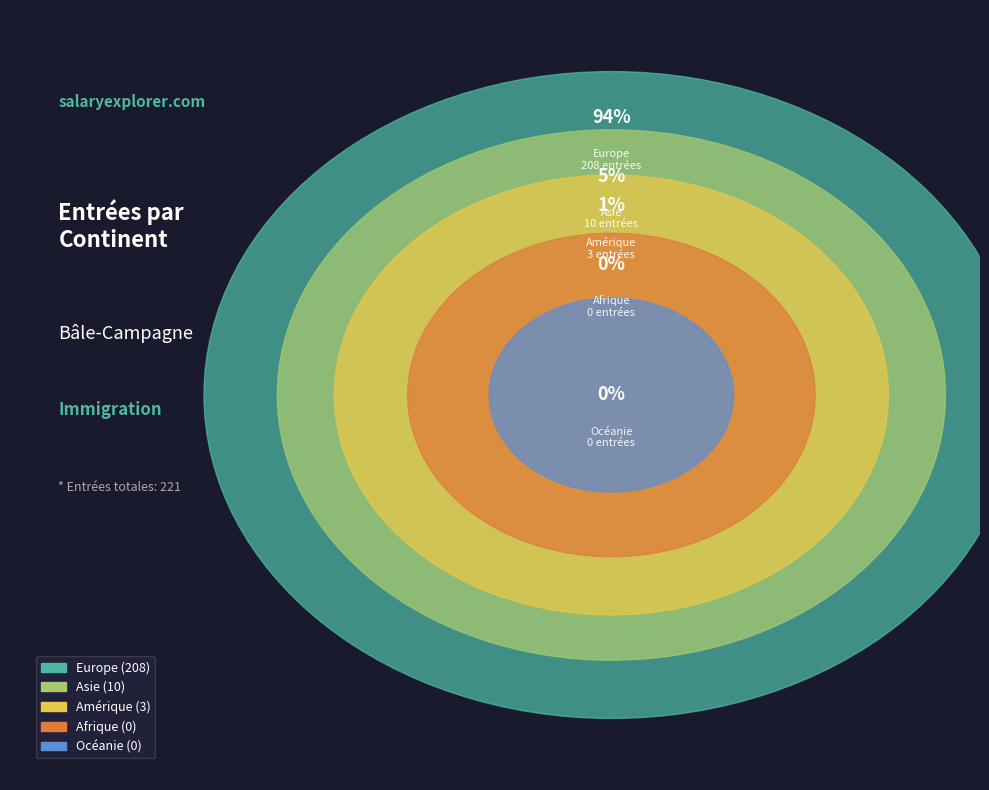

Is Amérique the majority of the pie?

No